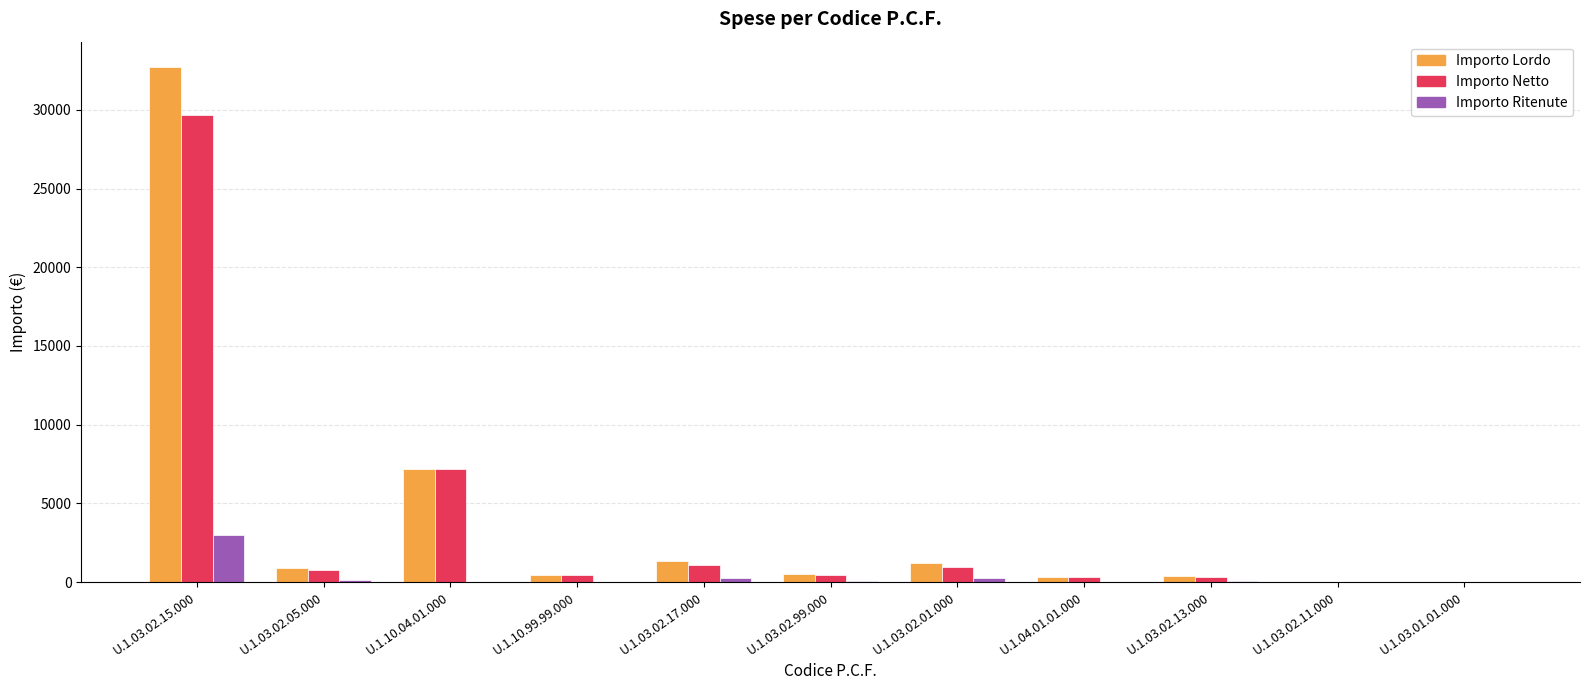

What is the total value across all series at U.1.10.04.01.000?

14400.0